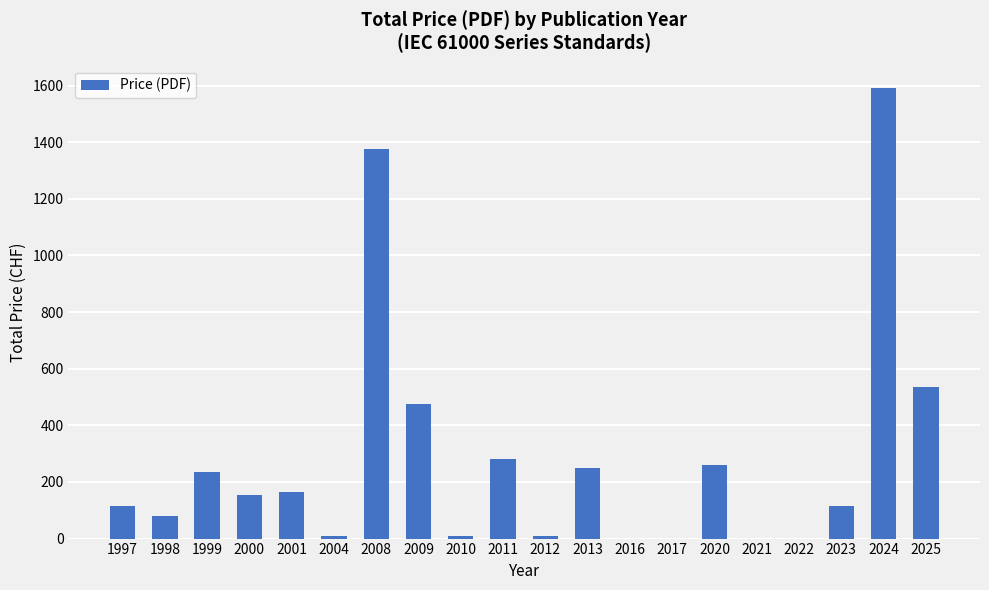

Reading left to right, extract all data points from this chart.

1997=115	1998=80	1999=235	2000=155	2001=165	2004=10	2008=1375	2009=475	2010=10	2011=280	2012=10	2013=250	2016=0	2017=0	2020=260	2021=0	2022=0	2023=115	2024=1591	2025=535